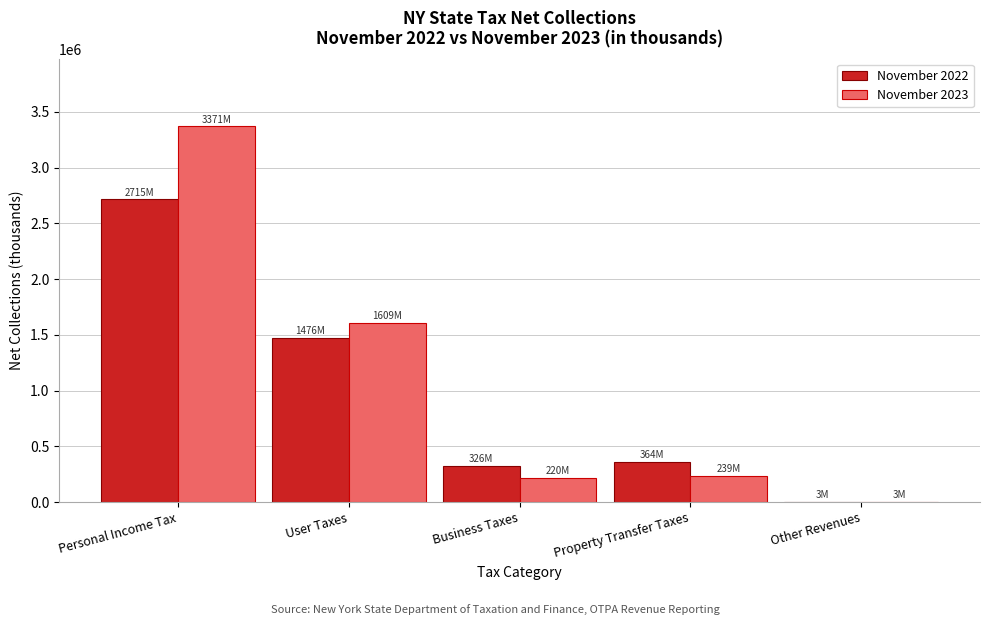

Reading left to right, list all the values displayed in this chart.

November 2022: Personal Income Tax=2715288.4	User Taxes=1476146.1	Business Taxes=325859.9	Property Transfer Taxes=364256.5	Other Revenues=2732.9
November 2023: Personal Income Tax=3370623.1	User Taxes=1608747.8	Business Taxes=219794.5	Property Transfer Taxes=239255.4	Other Revenues=3302.1